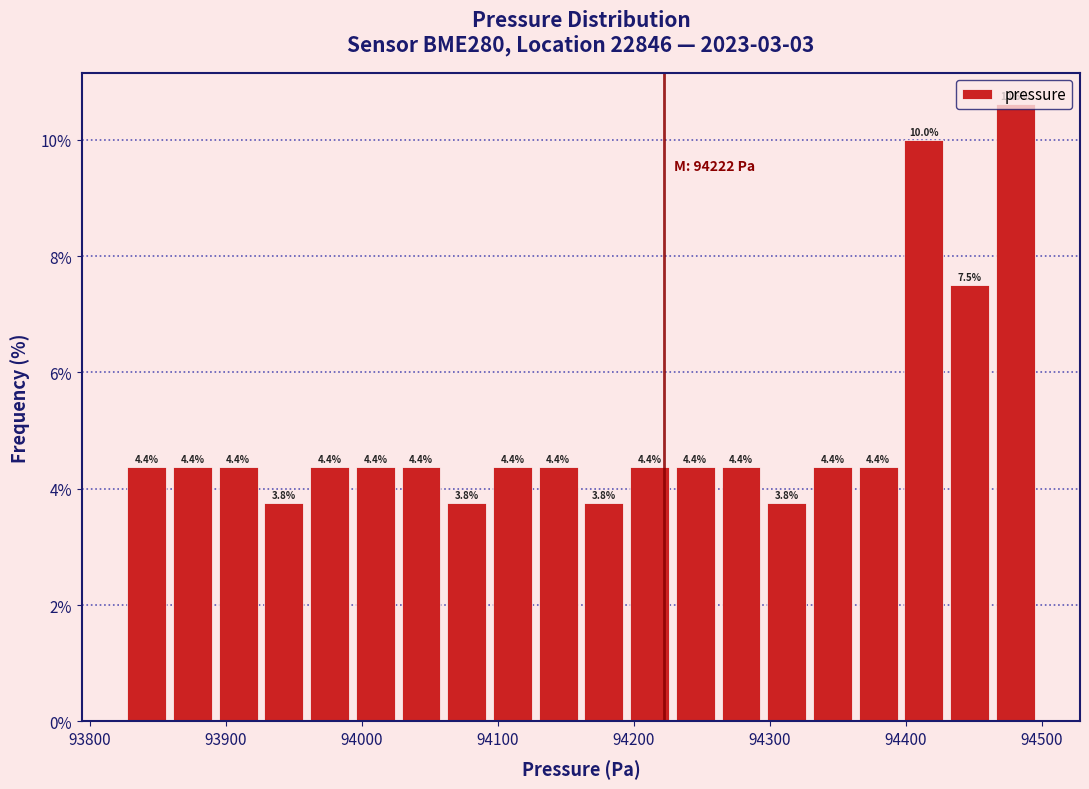

Read against the x-axis, roughly where is the centre of the tallest bar?

94480